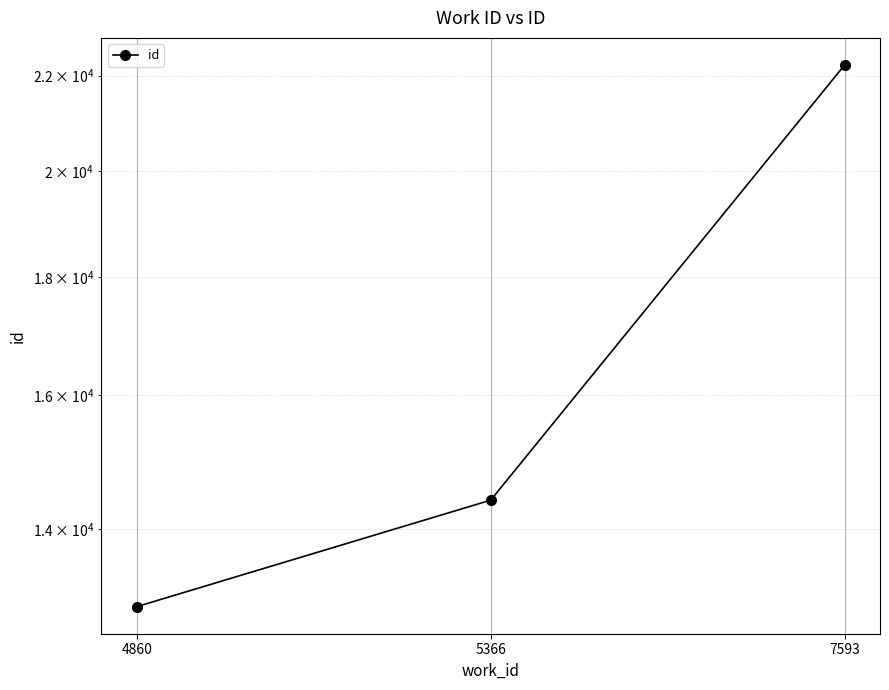

What is the change in value from 5366 to 7593?

+7825